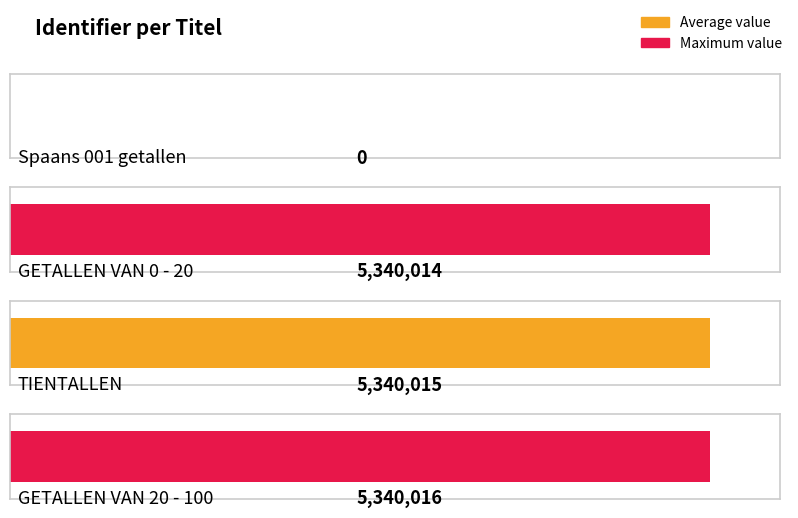

Does the chart contain stacked bars?

No